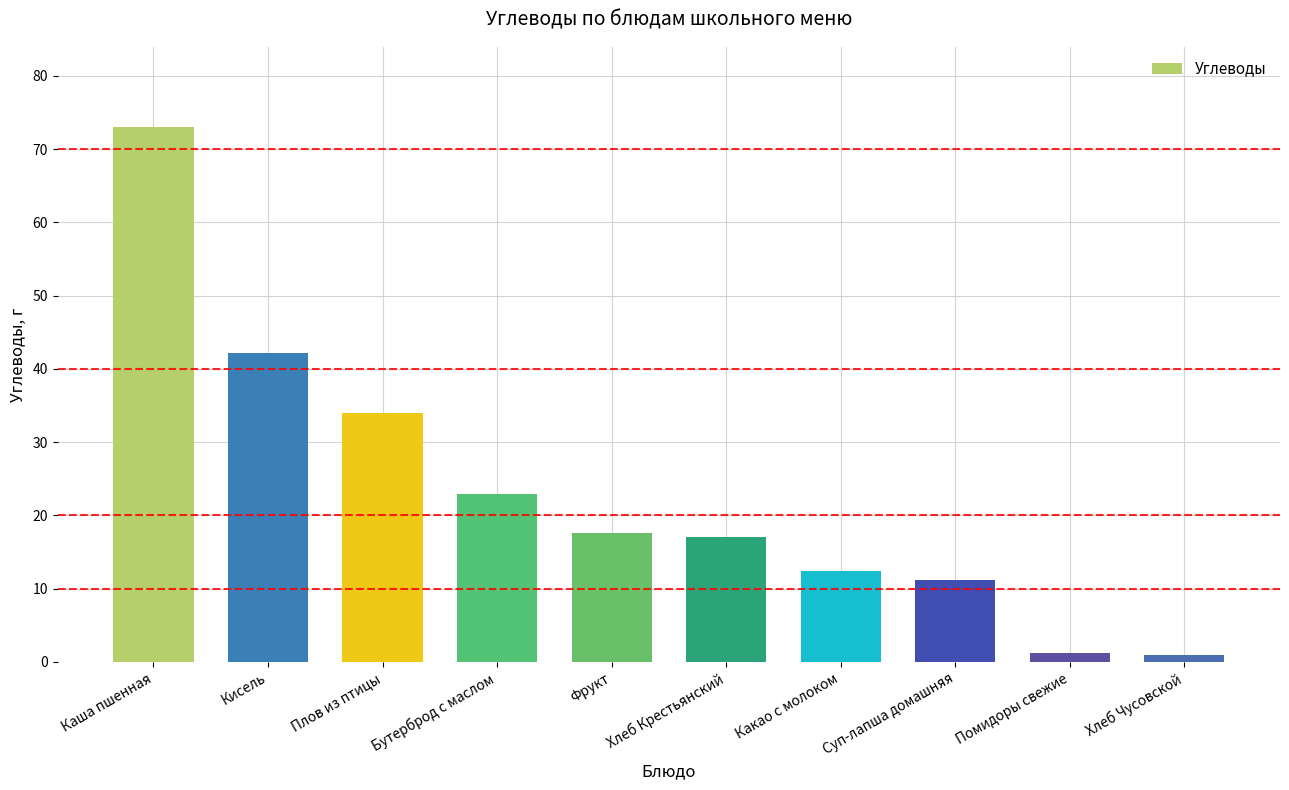

How many series are shown in this chart?

1